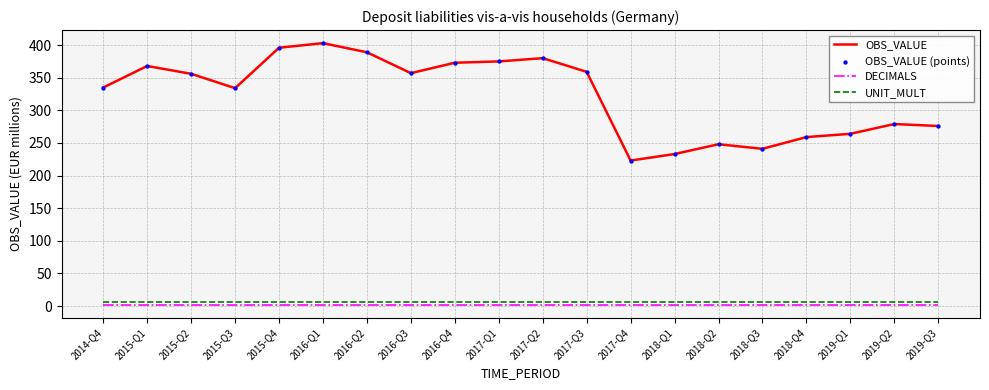

Which series has the largest range (max minus min)?

OBS_VALUE